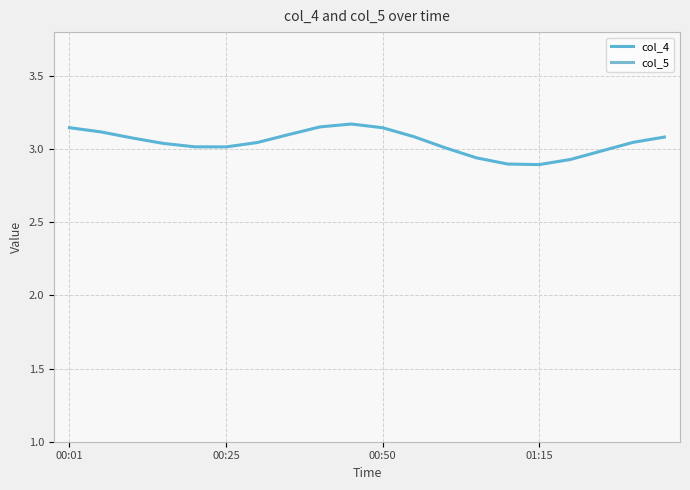

What is the difference between the second highest and minimum values in the col_5 series?

0.4